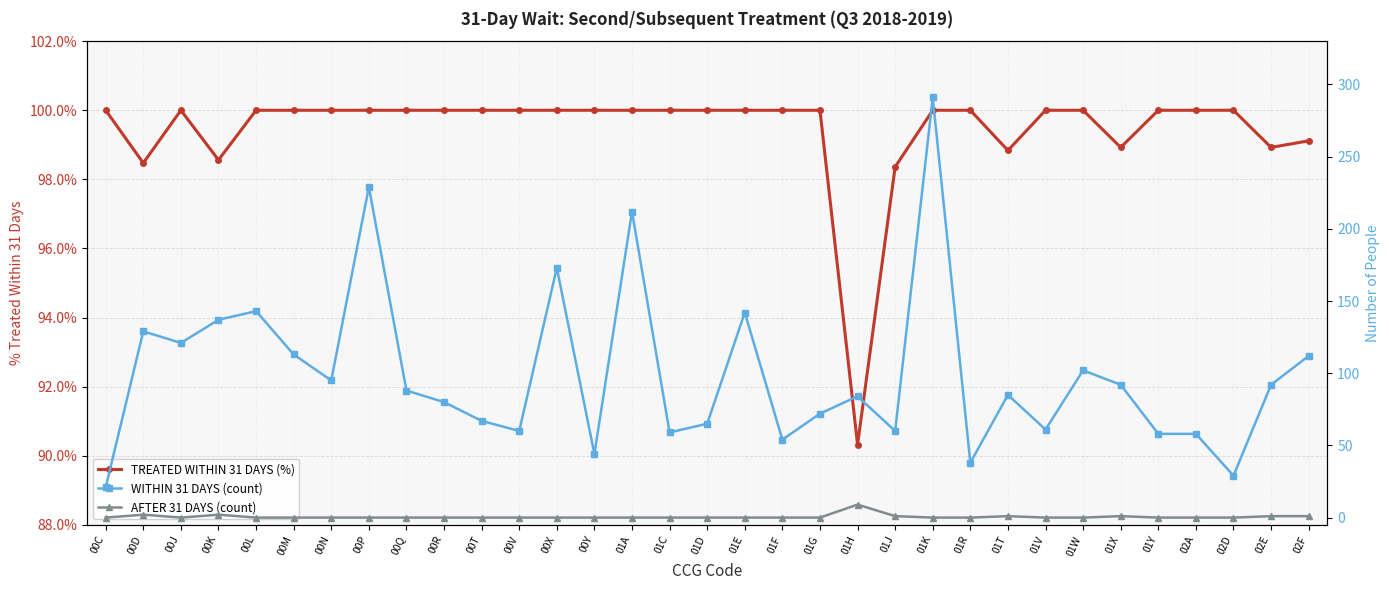

Reading left to right, transcribe all the data shown in this chart.

TREATED WITHIN 31 DAYS (%): 100.0	98.5	100.0	98.6	100.0	100.0	100.0	100.0	100.0	100.0	100.0	100.0	100.0	100.0	100.0	100.0	100.0	100.0	100.0	100.0	90.3	98.4	100.0	100.0	98.8	100.0	100.0	98.9	100.0	100.0	100.0	98.9	99.1
WITHIN 31 DAYS (count): 21.0	129.0	121.0	137.0	143.0	113.0	95.0	229.0	88.0	80.0	67.0	60.0	173.0	44.0	212.0	59.0	65.0	142.0	54.0	72.0	84.0	60.0	291.0	38.0	85.0	61.0	102.0	92.0	58.0	58.0	29.0	92.0	112.0
AFTER 31 DAYS (count): 0.0	2.0	0.0	2.0	0.0	0.0	0.0	0.0	0.0	0.0	0.0	0.0	0.0	0.0	0.0	0.0	0.0	0.0	0.0	0.0	9.0	1.0	0.0	0.0	1.0	0.0	0.0	1.0	0.0	0.0	0.0	1.0	1.0